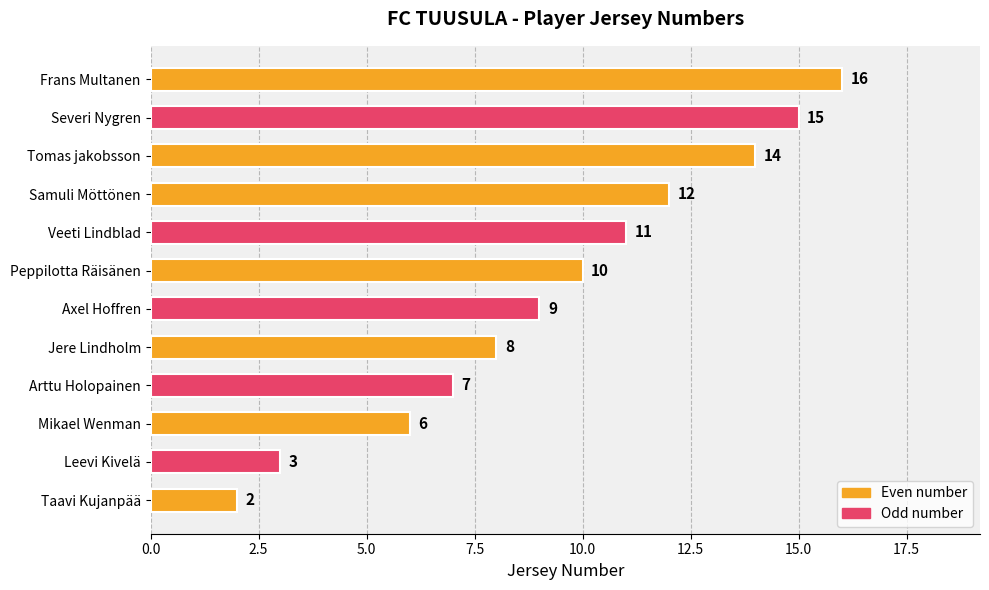

List the labels in order of value, largest first.

Frans Multanen, Severi Nygren, Tomas jakobsson, Samuli Möttönen, Veeti Lindblad, Peppilotta Räisänen, Axel Hoffren, Jere Lindholm, Arttu Holopainen, Mikael Wenman, Leevi Kivelä, Taavi Kujanpää